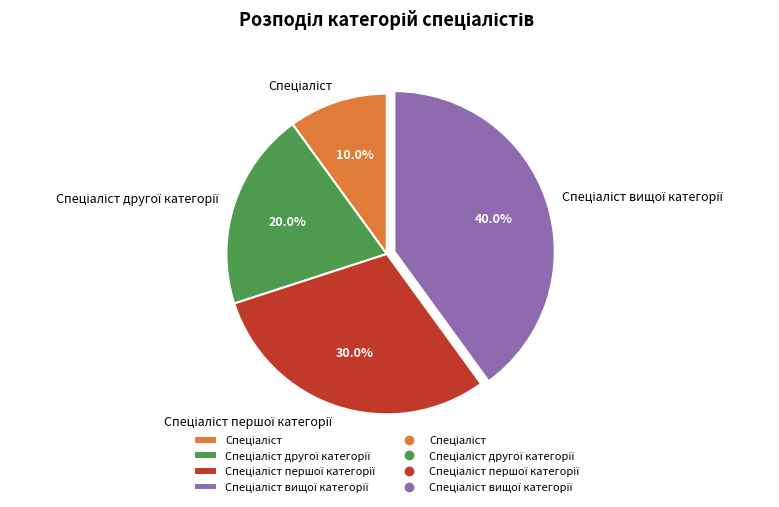

Is there a majority slice in this chart?

No